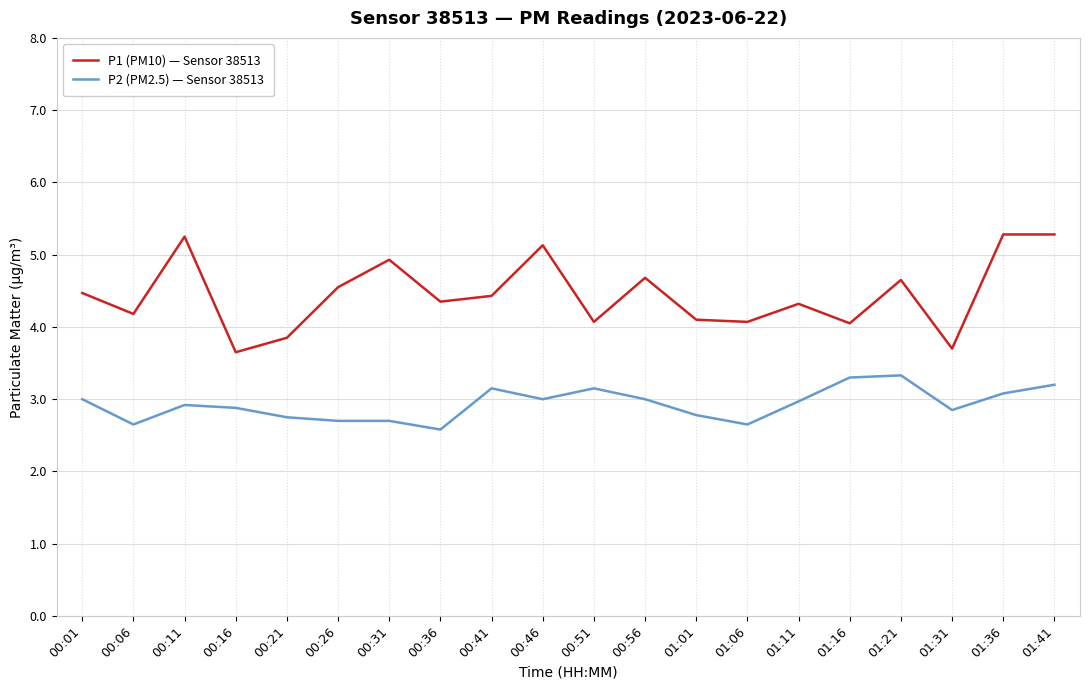

At how many categories does at least one series exceed 3?

20